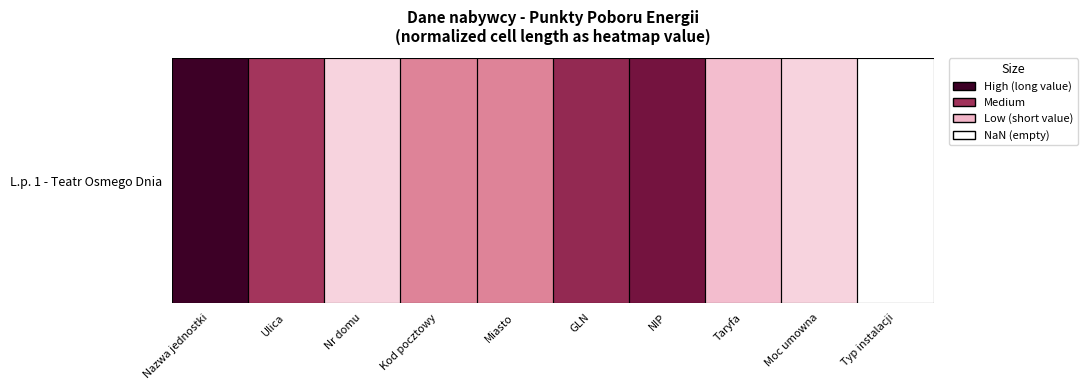

At which category does the chart reach its minimum across all series?

Nr domu